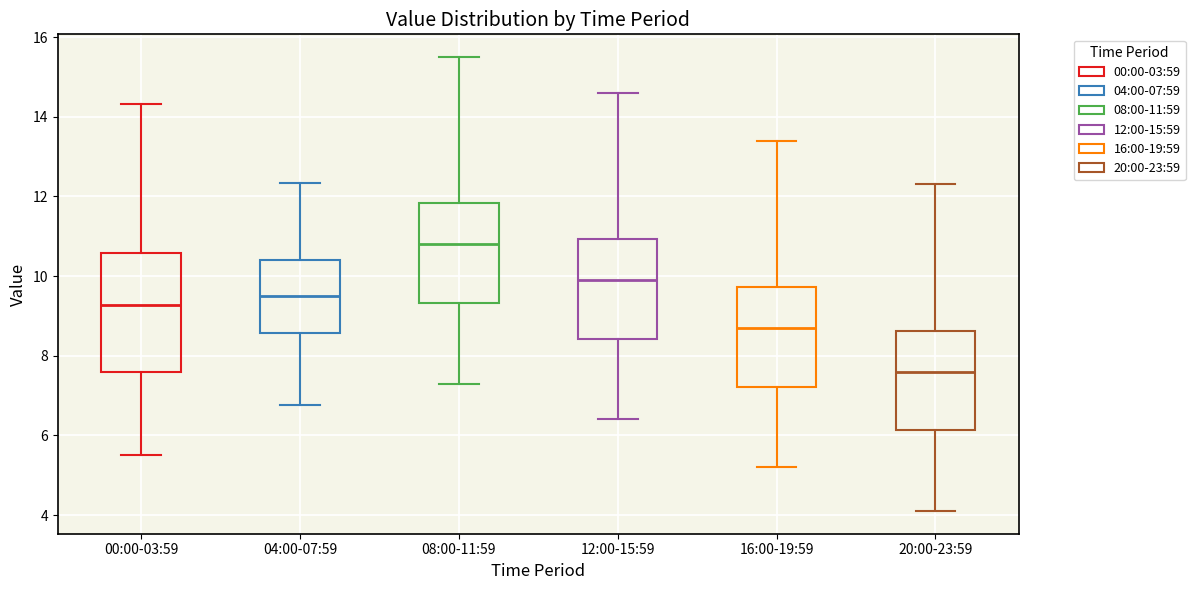

Where is the upper edge of the box for 00:00-03:59 on the y-axis? The values are not printed on the chart, so give them approximately, as read against the axis.

10.6